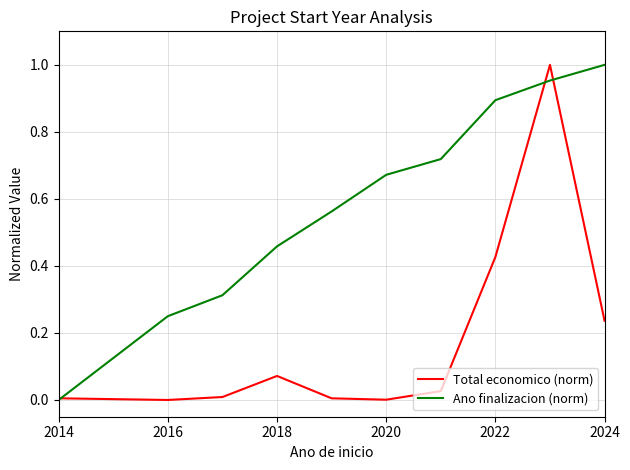

Which series has the largest total across all categories?

Ano finalizacion (norm)